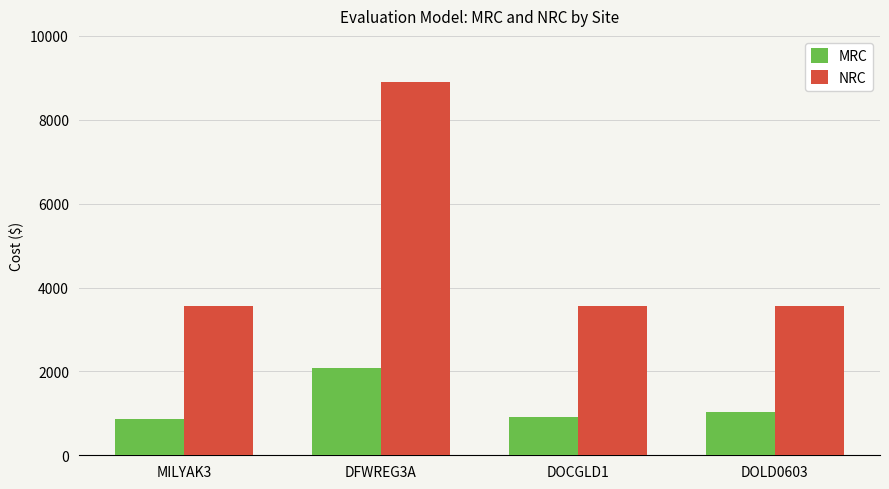

Rank the series by their average value, from lowest to highest.

MRC, NRC